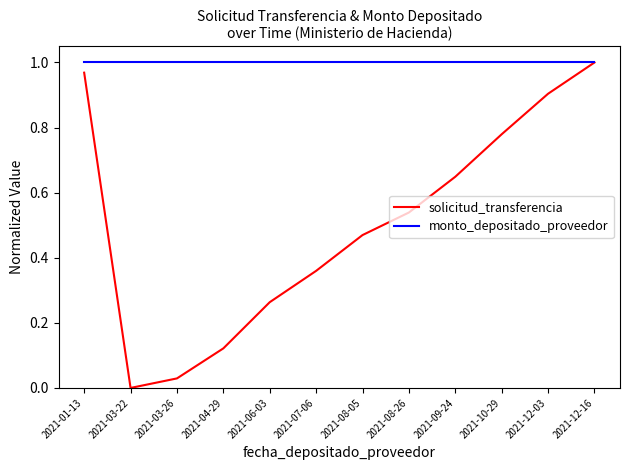

Which series has the largest total across all categories?

monto_depositado_proveedor